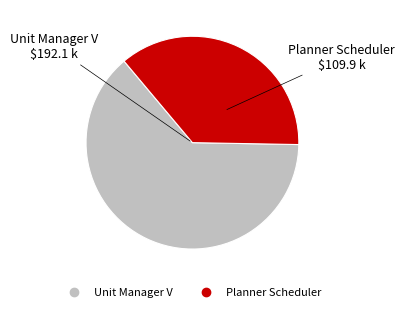

Approximately how many times larger is the value at Planner Scheduler compared to Unit Manager V?

0.6